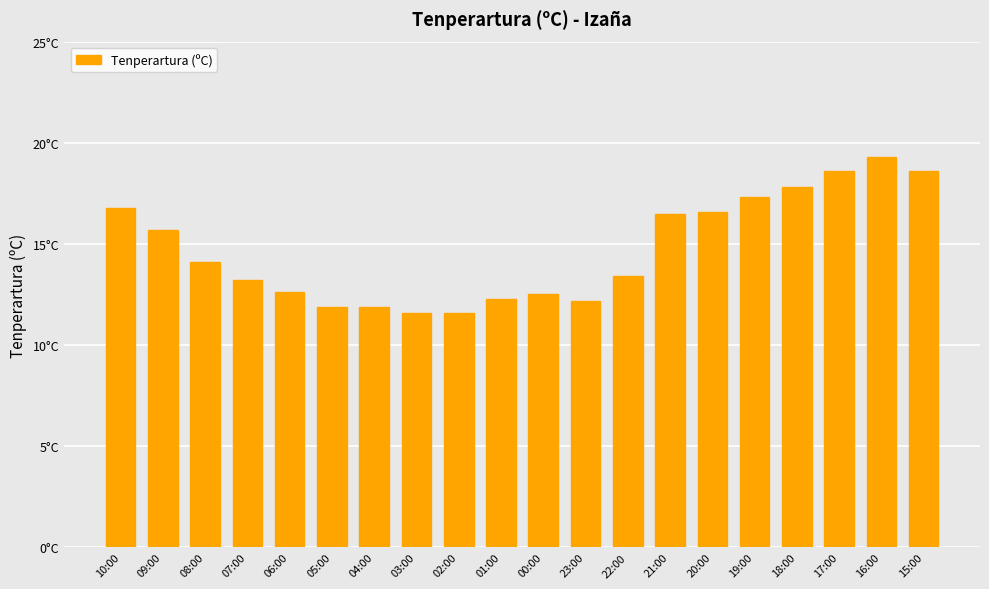

What is the change in value from 03:00 to 21:00?

+4.9